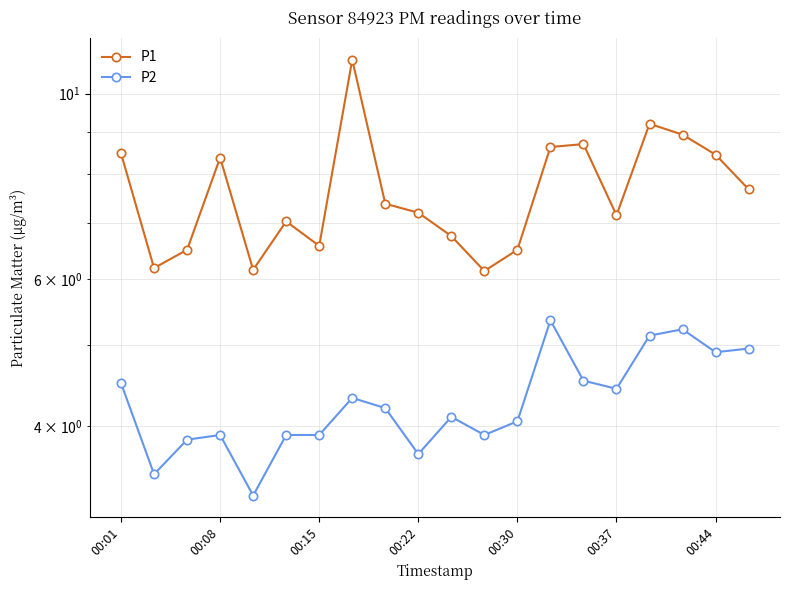

How many categories are shown in the chart?

20